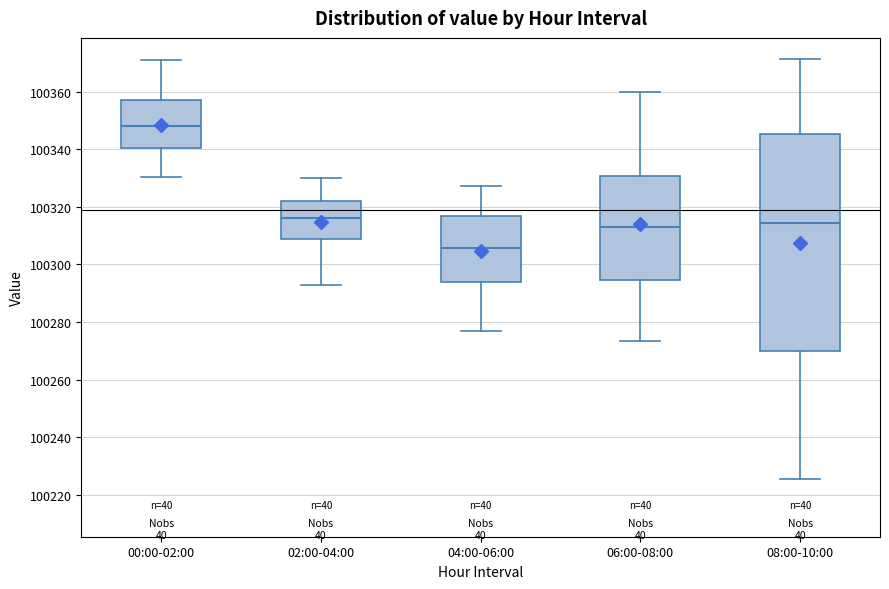

Reading left to right, read every box against the y-axis: the position of its median line, the range the box covers, and the ends of its whiskers. The values are not printed on the chart, so give them approximately, as read against the axis.

00:00-02:00: median 100348, box 100340 to 100356, whiskers 100330 to 100372
02:00-04:00: median 100316, box 100308 to 100322, whiskers 100292 to 100330
04:00-06:00: median 100306, box 100294 to 100316, whiskers 100276 to 100328
06:00-08:00: median 100312, box 100294 to 100330, whiskers 100274 to 100360
08:00-10:00: median 100314, box 100270 to 100346, whiskers 100226 to 100372